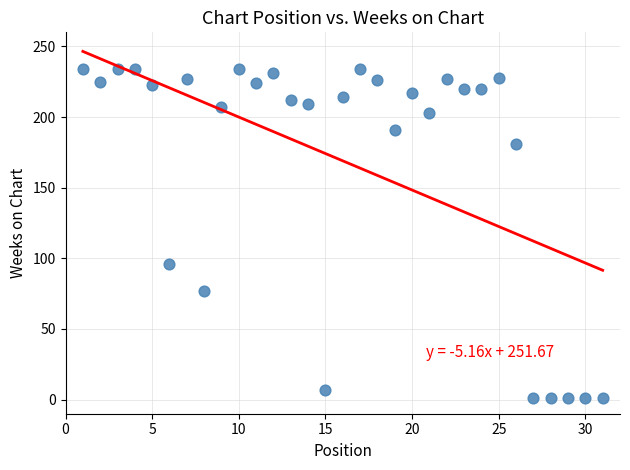

What Y value in the scatter plot is closest to 117?

96